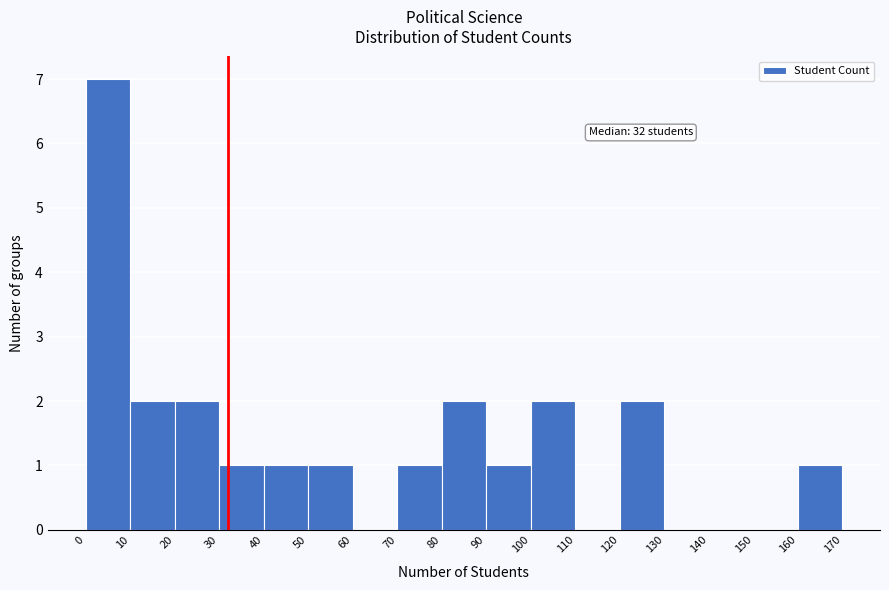

Which range on the x-axis has the tallest bar?

0 to 10